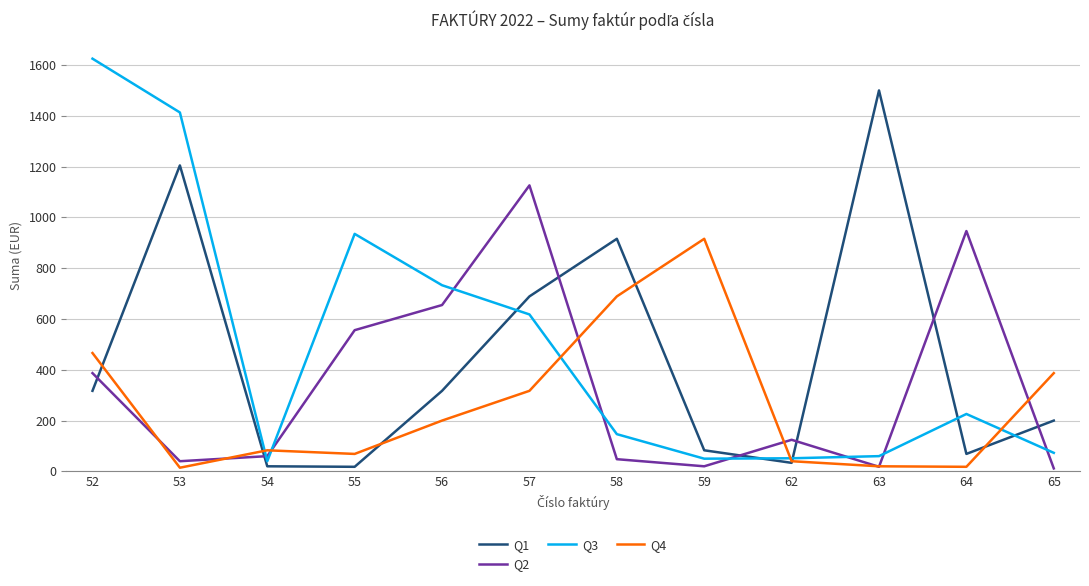

What is the spread (max minus min) of values at 58?

867.8